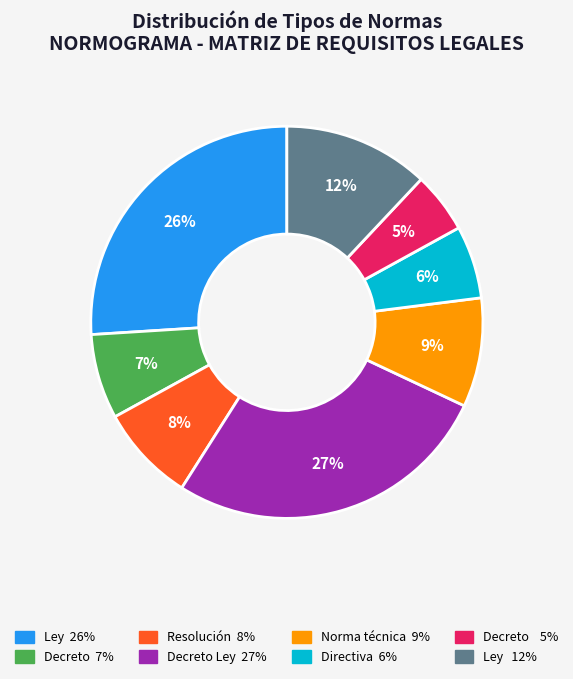

Is there a majority slice in this chart?

No